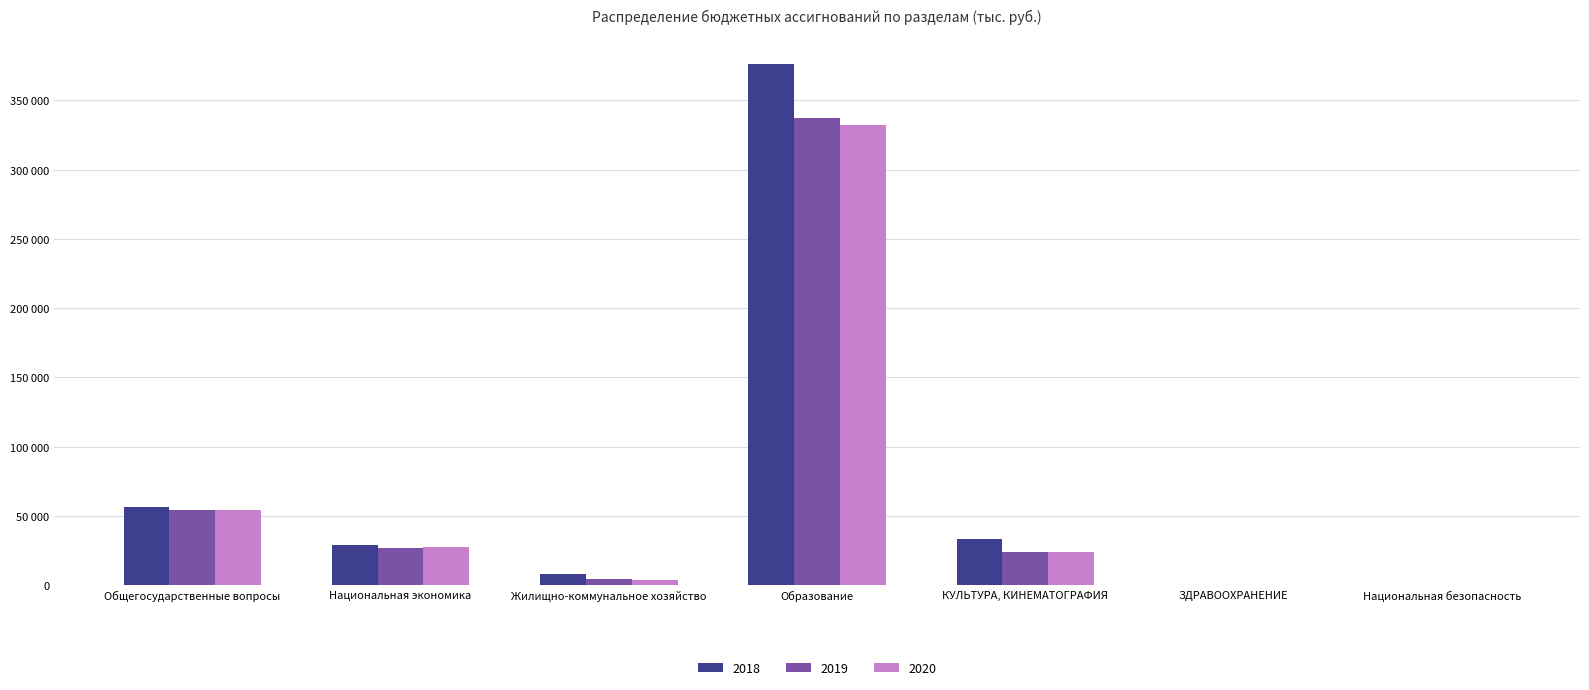

What is the lowest value of the 2020 series?

227.9